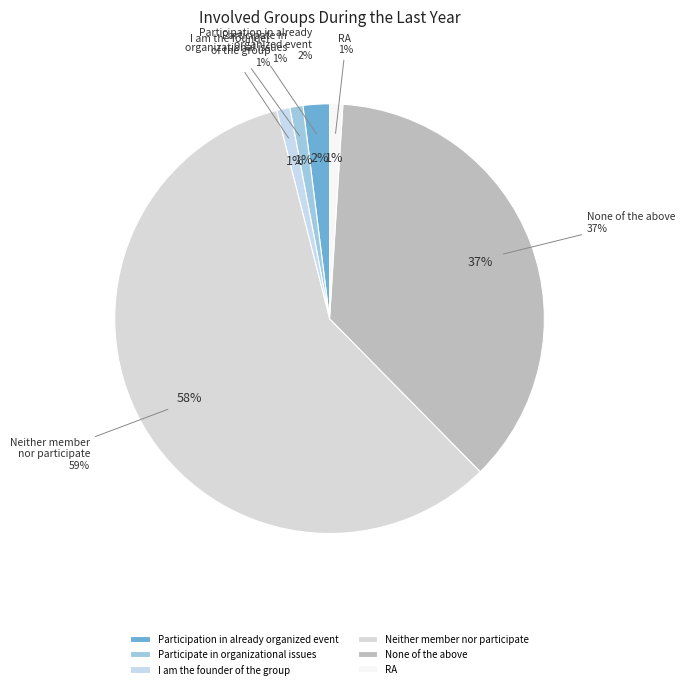

Between Neither member
nor participate and Participate in
organizational issues, which is larger?

Neither member
nor participate